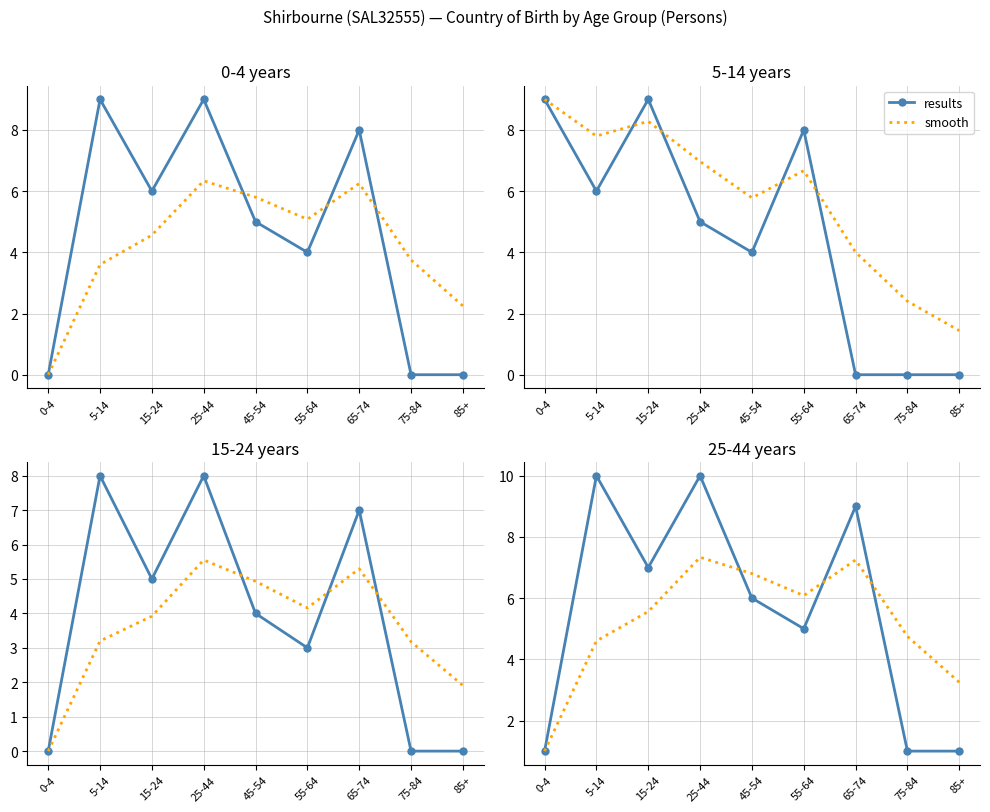

Which has a higher value, 85+ or 75-84?

85+